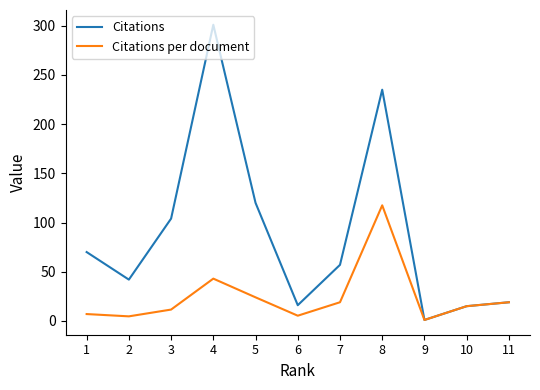

What is the spread (max minus min) of values at 4?

258.0